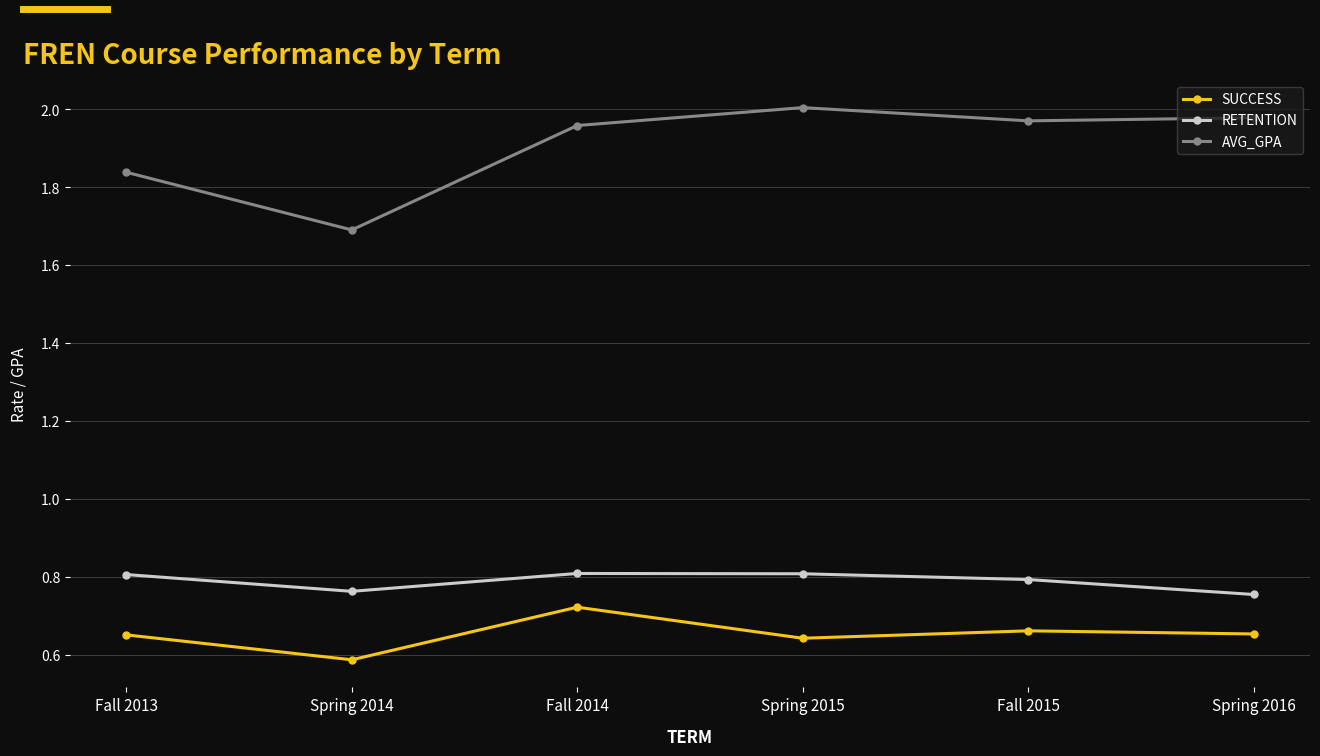

Count the number of data series in this chart.

3